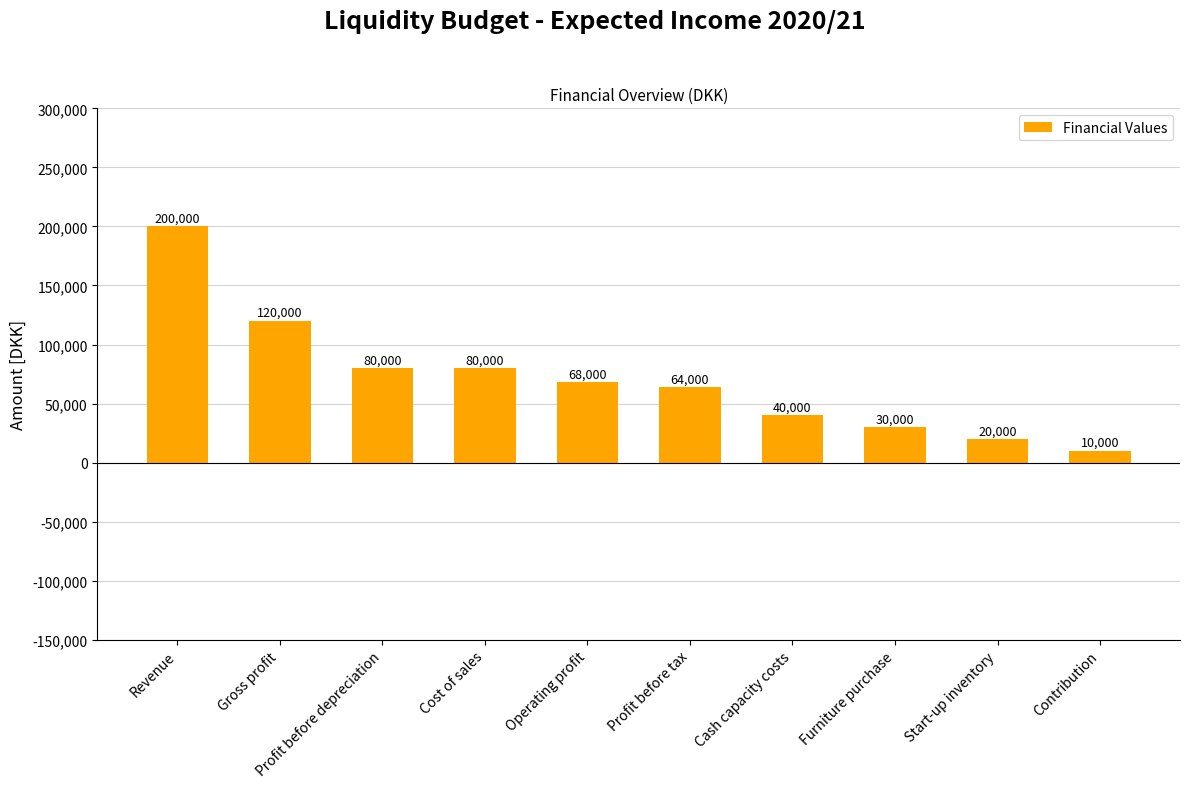

Which has a higher value, Furniture purchase or Start-up inventory?

Furniture purchase